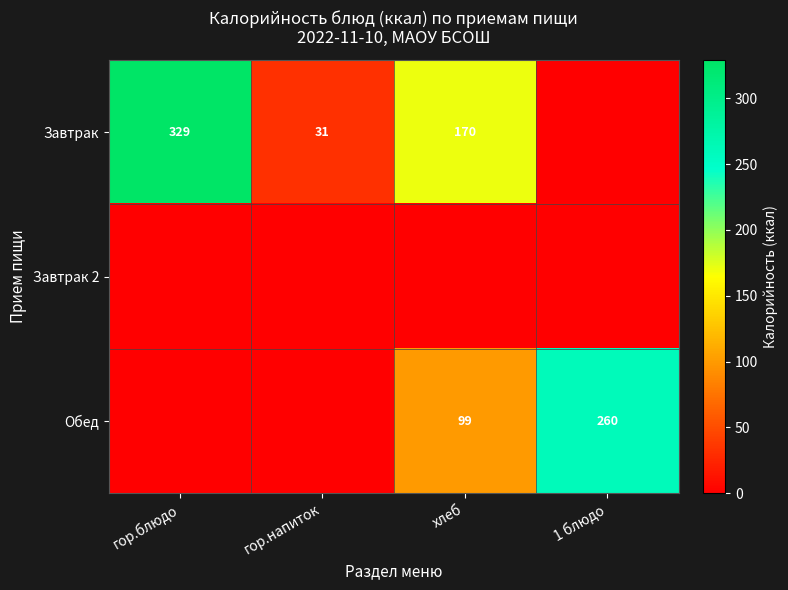

The value of Завтрак at хлеб is 170. True or false?

True